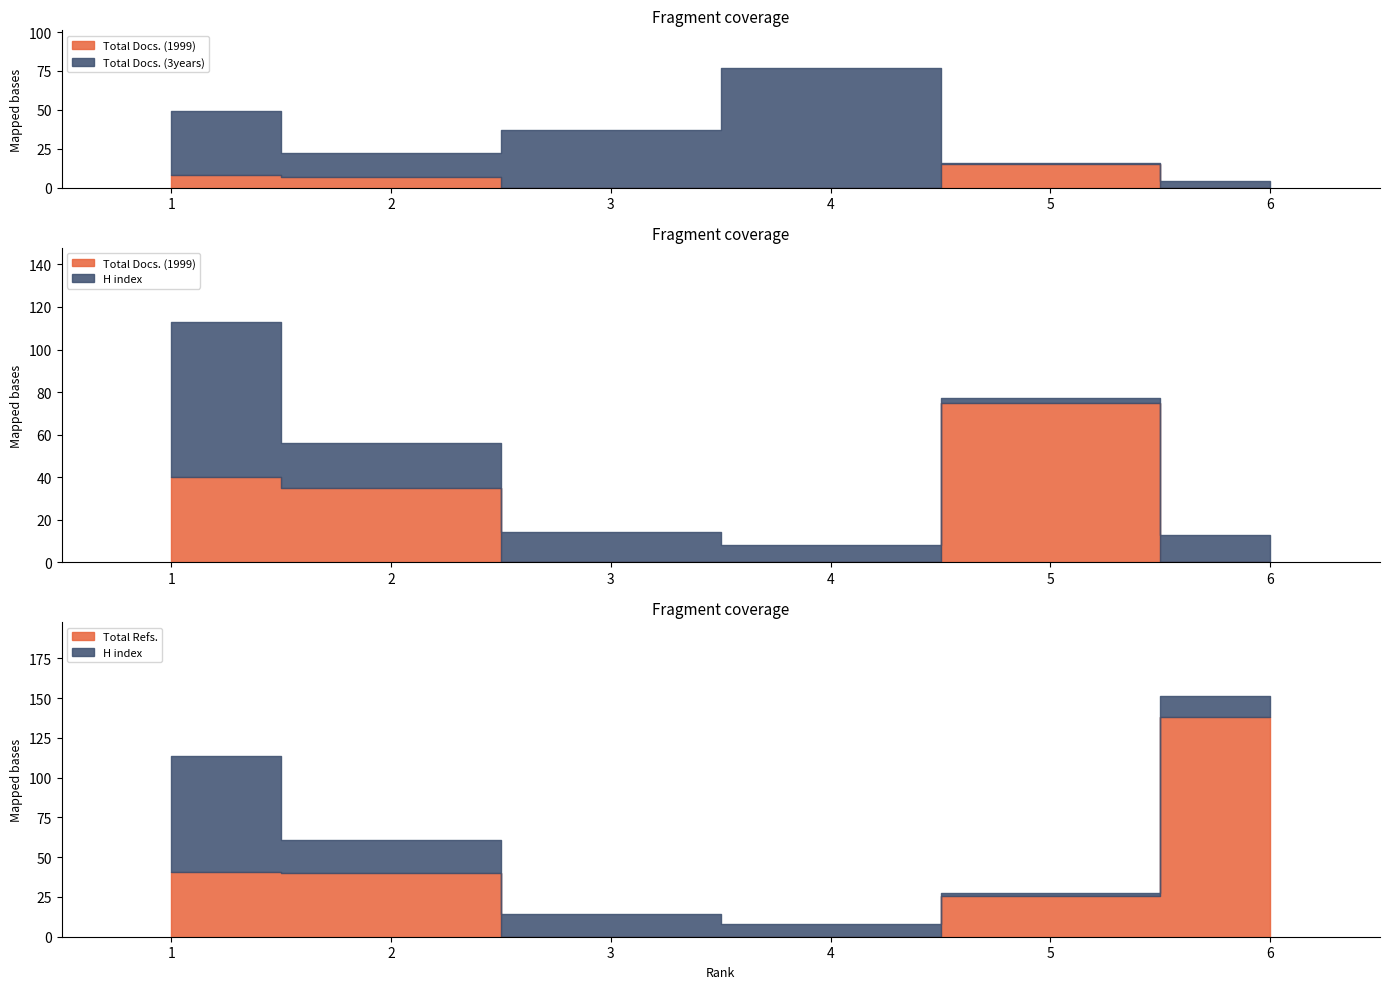

What is the average value of the Total Docs. (3years) series?

29